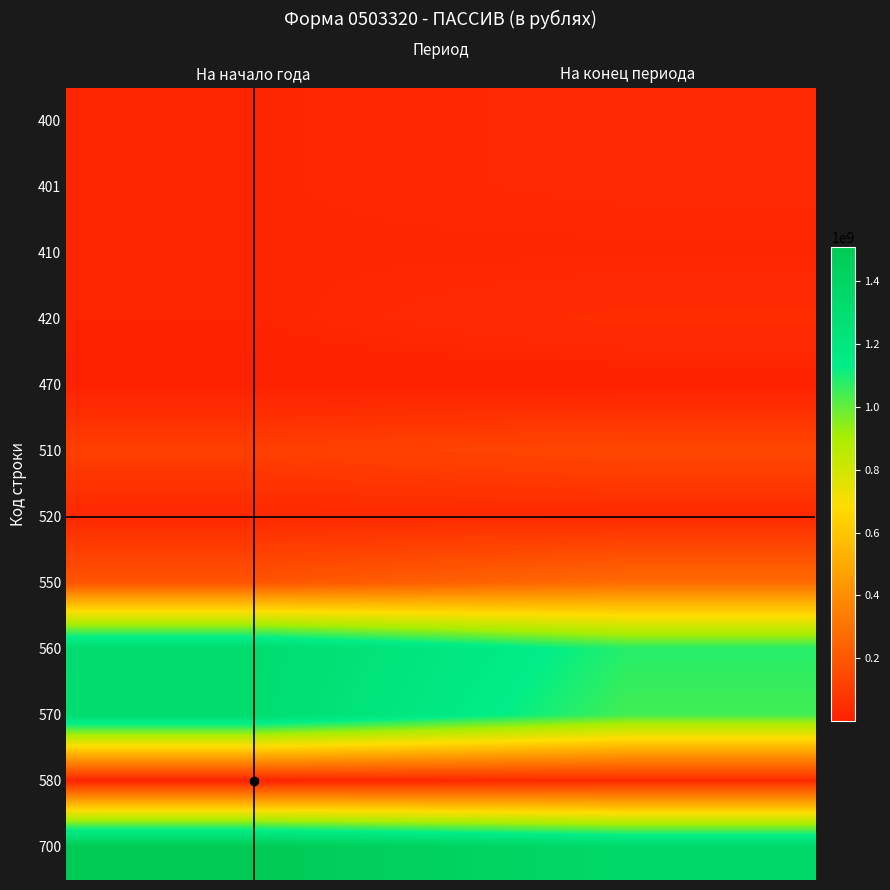

Which series has the largest total across all categories?

700